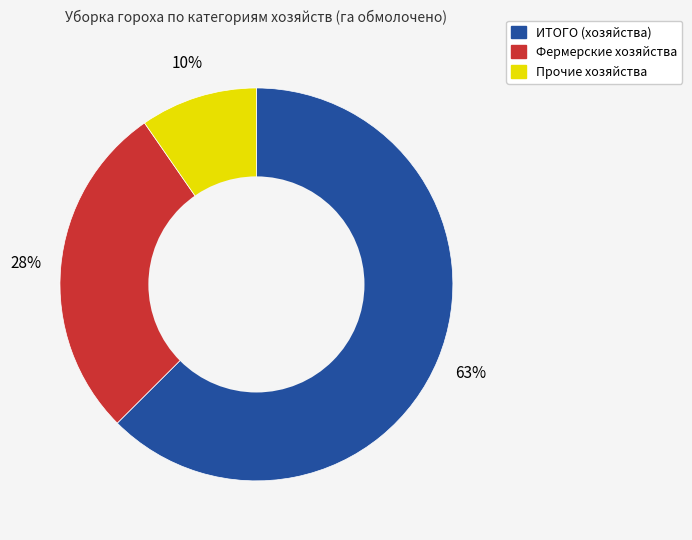

Which slice is the largest?

ИТОГО (хозяйства)